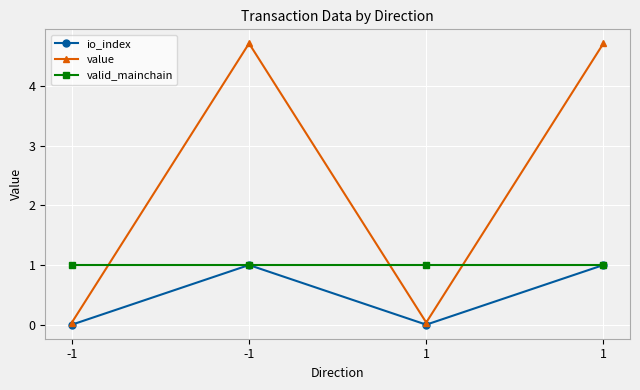

How many interior local valleys does the value series have?

1